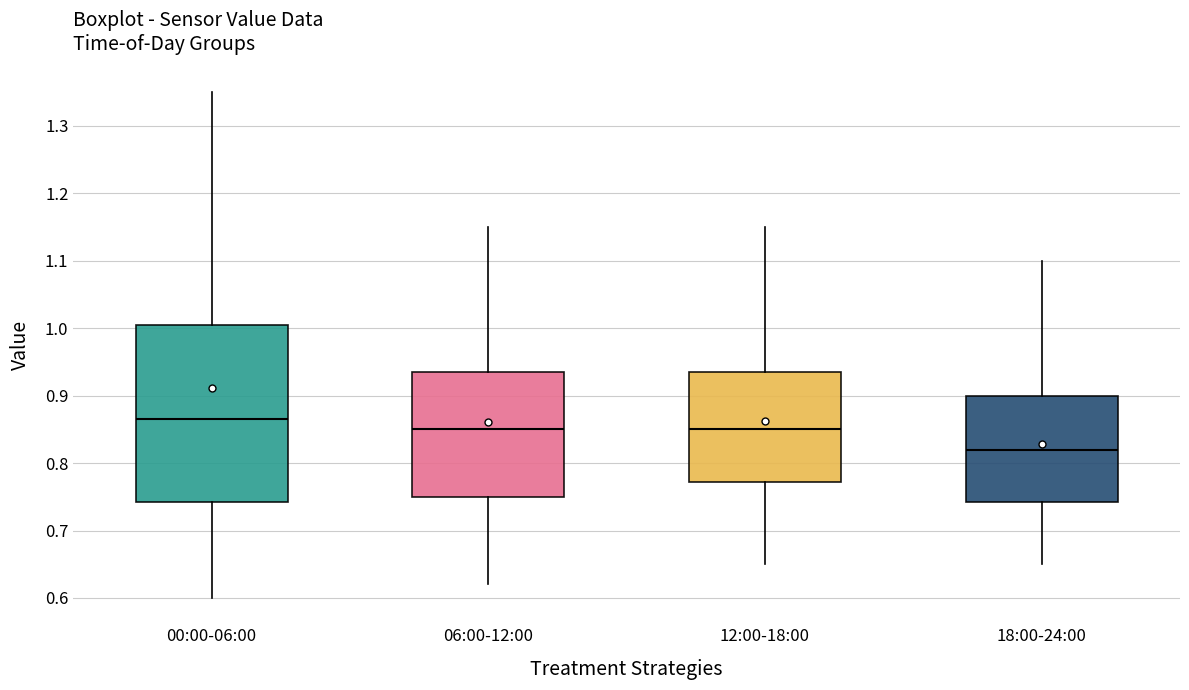

Which box is the tallest, from its lower edge to its upper edge?

00:00-06:00